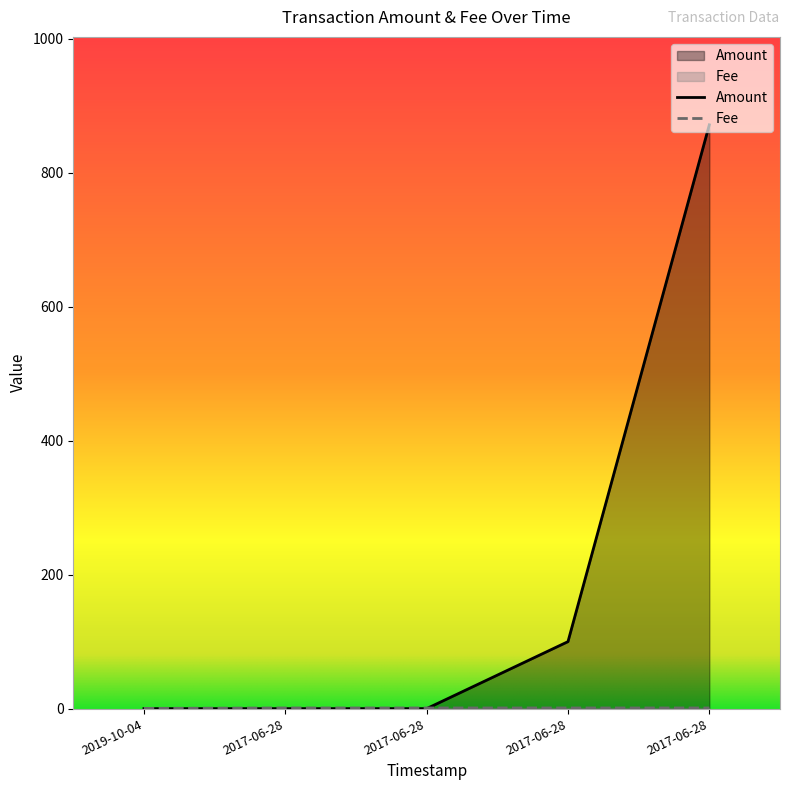

Which series has the largest range (max minus min)?

Amount